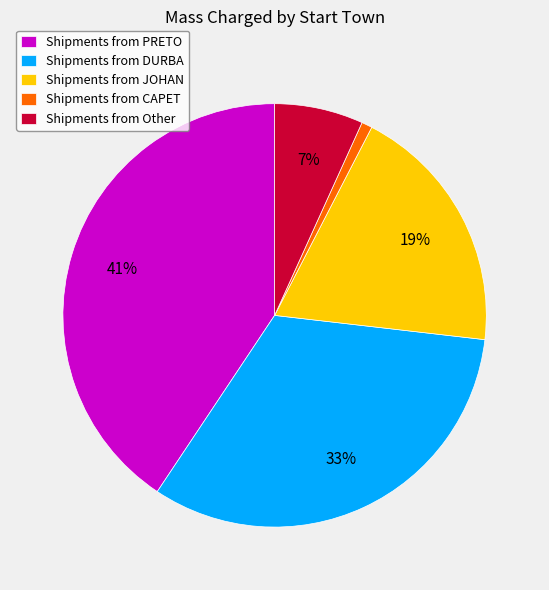

Is it true that Shipments from PRETO is 41% of the pie?

True